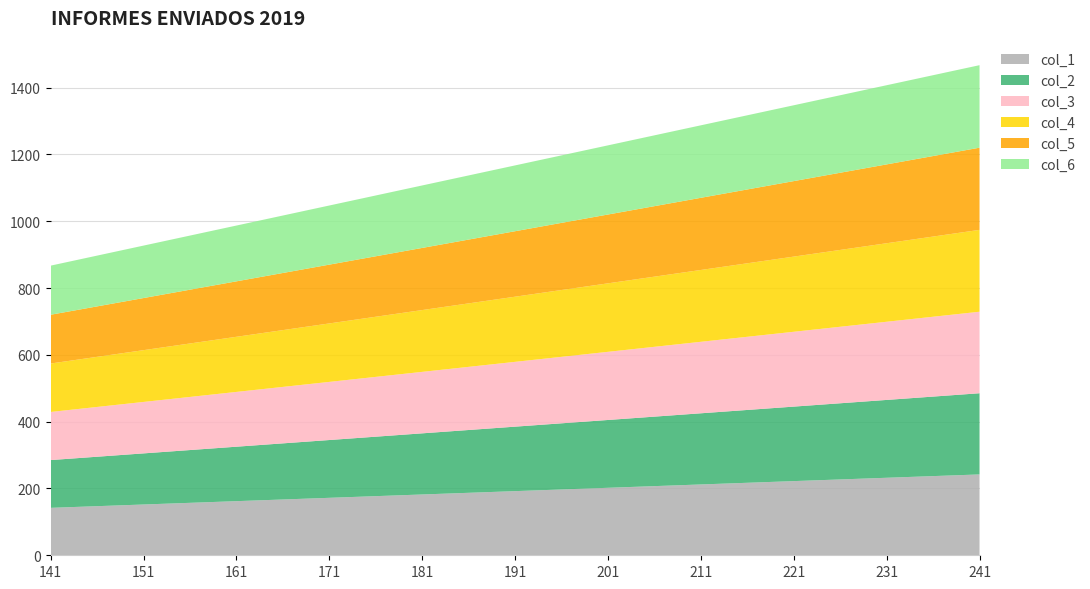

Reading left to right, transcribe all the data shown in this chart.

col_1: 142	152	162	172	182	192	202	212	222	232	242
col_2: 143	153	163	173	183	193	203	213	223	233	243
col_3: 144	154	164	174	184	194	204	214	224	234	244
col_4: 145	155	165	175	185	195	205	215	225	235	245
col_5: 146	156	166	176	186	196	206	216	226	236	246
col_6: 147	157	167	177	187	197	207	217	227	237	247